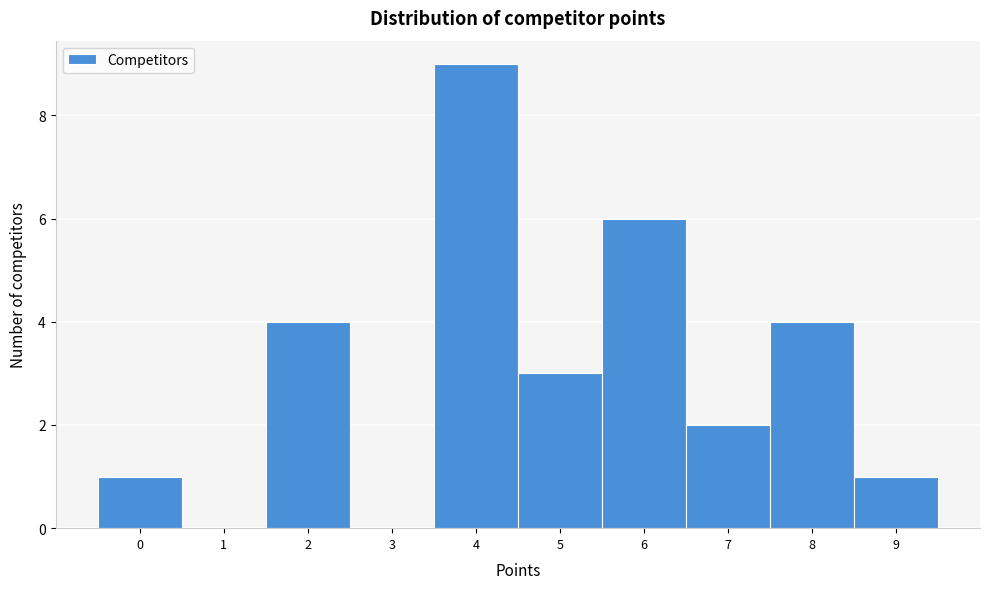

Reading left to right, list every bar in this chart as the range it spans on the x-axis followed by its height. The values are not printed on the chart, so give them approximately, as read against the axis.

-0.5 to 0.5: 1
0.5 to 1.5: 0
1.5 to 2.5: 4
2.5 to 3.5: 0
3.5 to 4.5: 9
4.5 to 5.5: 3
5.5 to 6.5: 6
6.5 to 7.5: 2
7.5 to 8.5: 4
8.5 to 9.5: 1